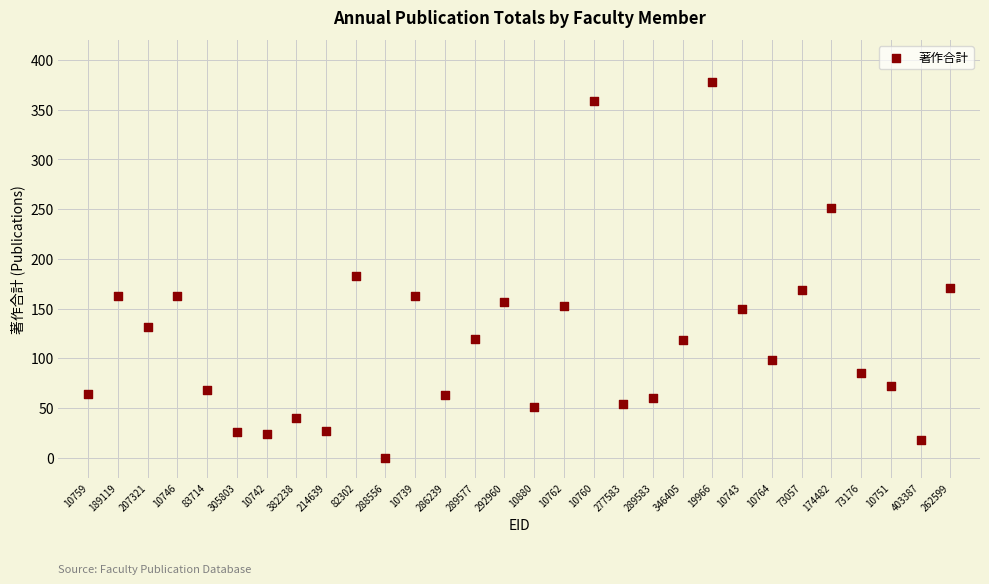

What Y value in the scatter plot is closest to 189?

183